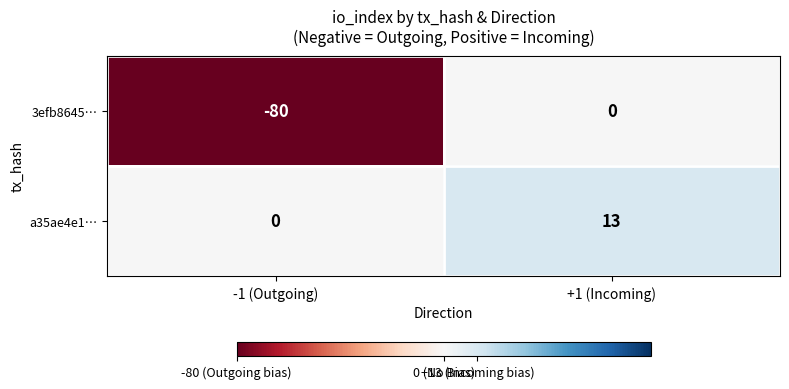

Reading right to left, what are all the values shown in this chart?

3efb8645…: +1 (Incoming)=0	-1 (Outgoing)=-80
a35ae4e1…: +1 (Incoming)=13	-1 (Outgoing)=0